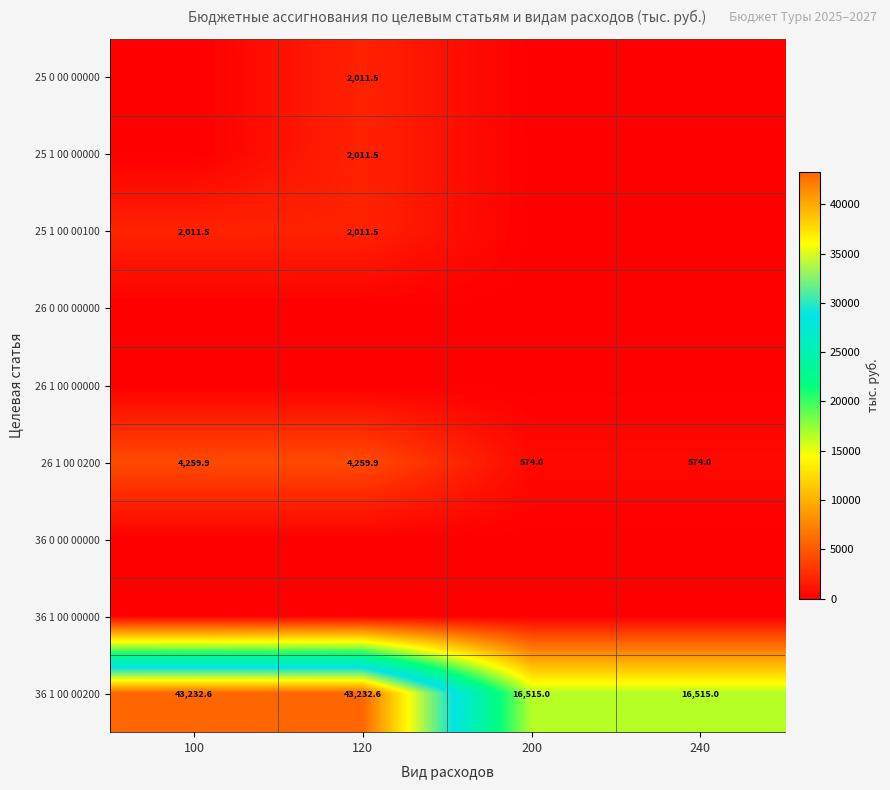

The 26 1 00 0200 series shows 574.0 at 200. True or false?

True